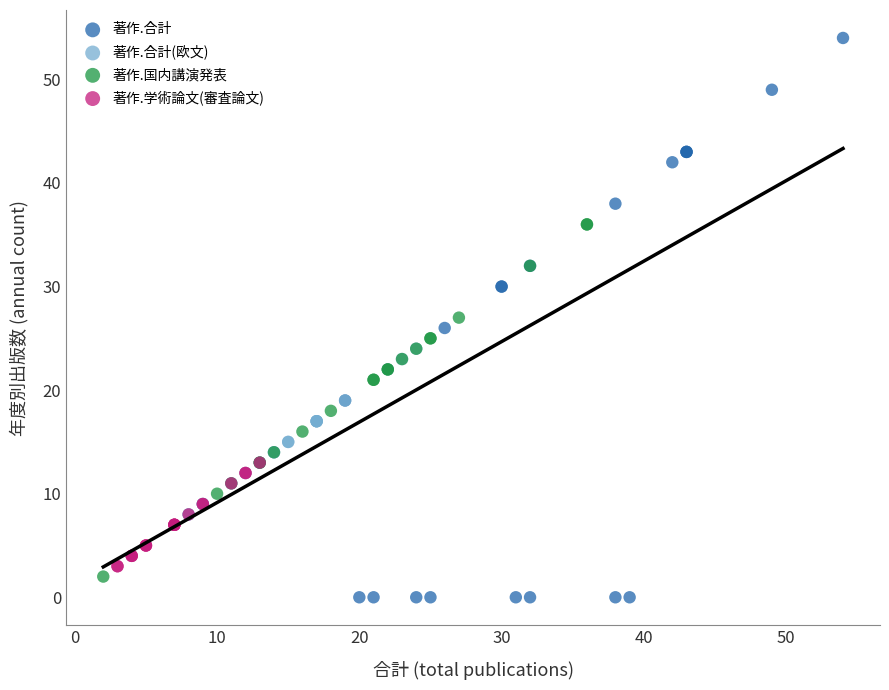

Which series has the largest Y range (max minus min)?

著作.合計